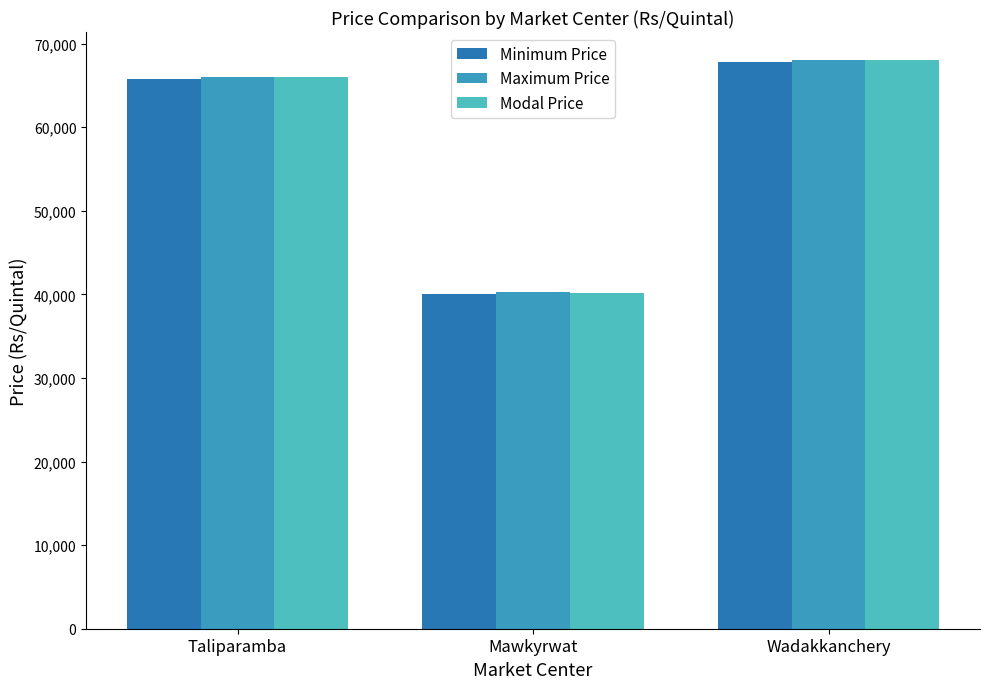

What is the value of the Maximum Price bar at the 2nd from the left?

40300